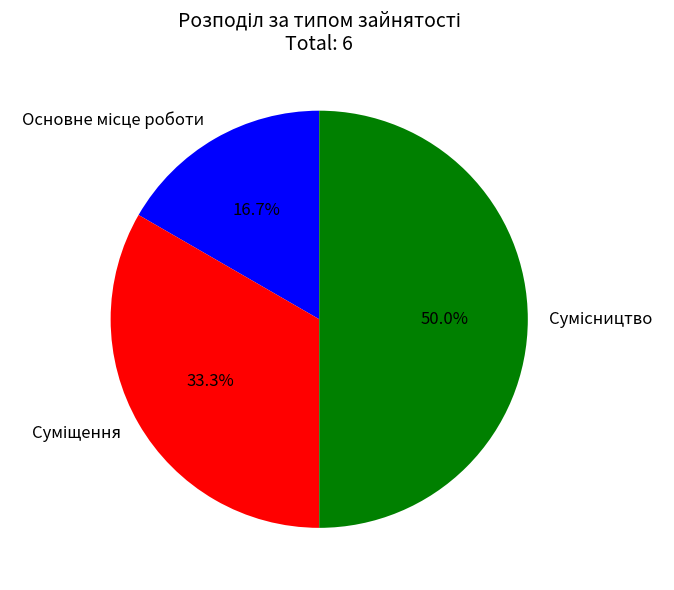

To the nearest percent, what percentage of the pie is Основне місце роботи?

17%